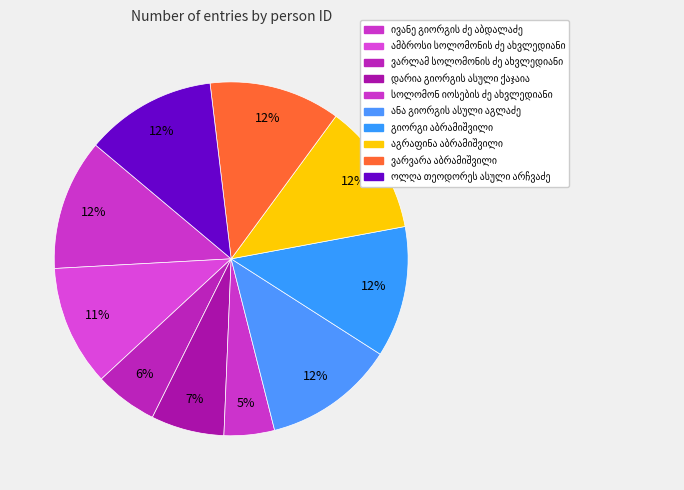

Count the number of slices in the pie.

10